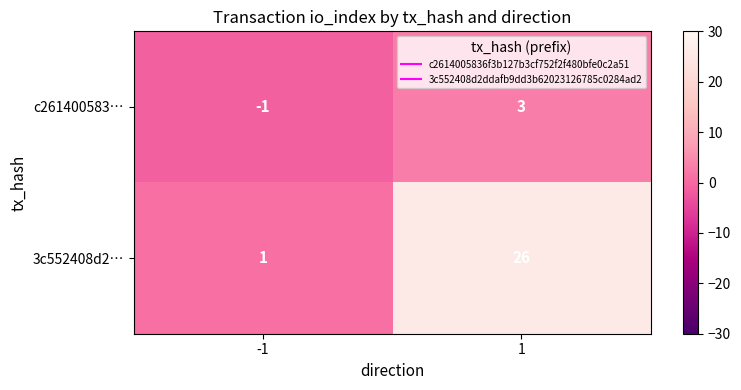

What is the sum of all 3c552408d2… values?

27